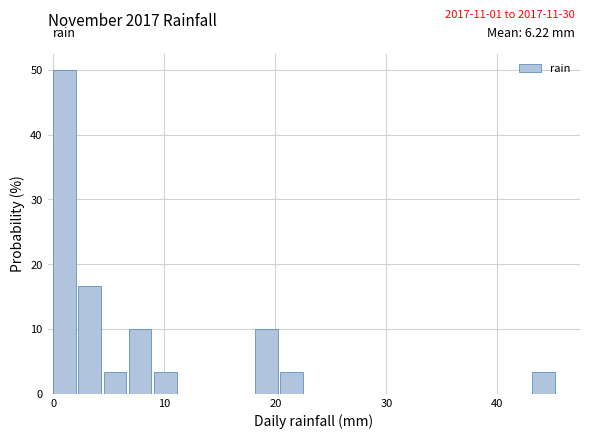

Read against the x-axis, roughly where is the centre of the tallest bar?

1